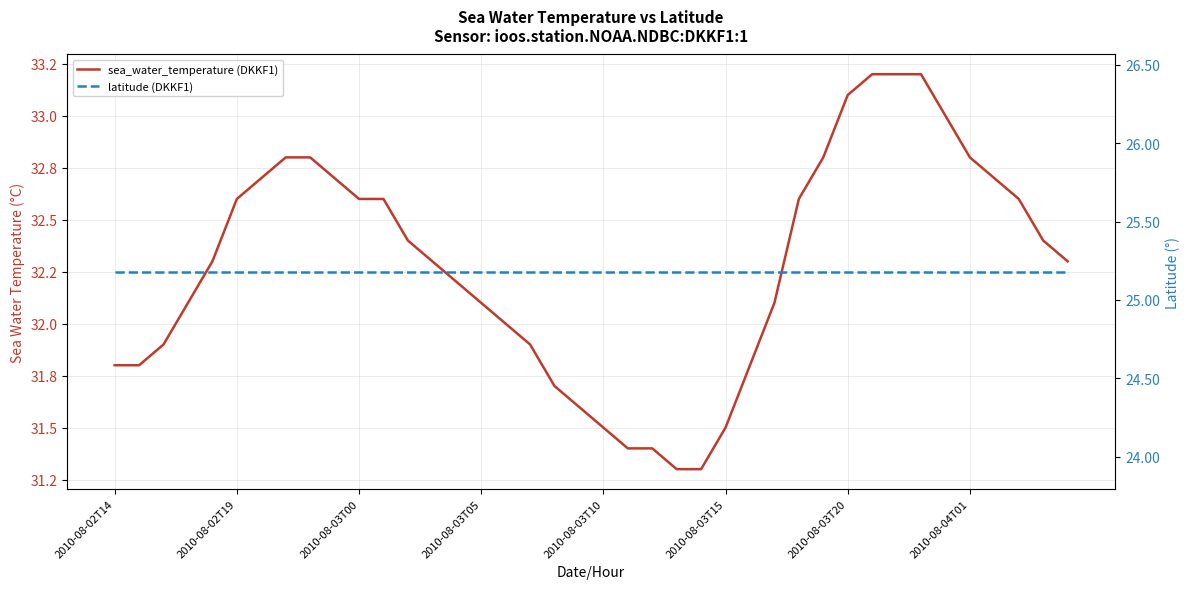

The value of sea_water_temperature (DKKF1) at 2010-08-03T05 is 57.7. True or false?

False